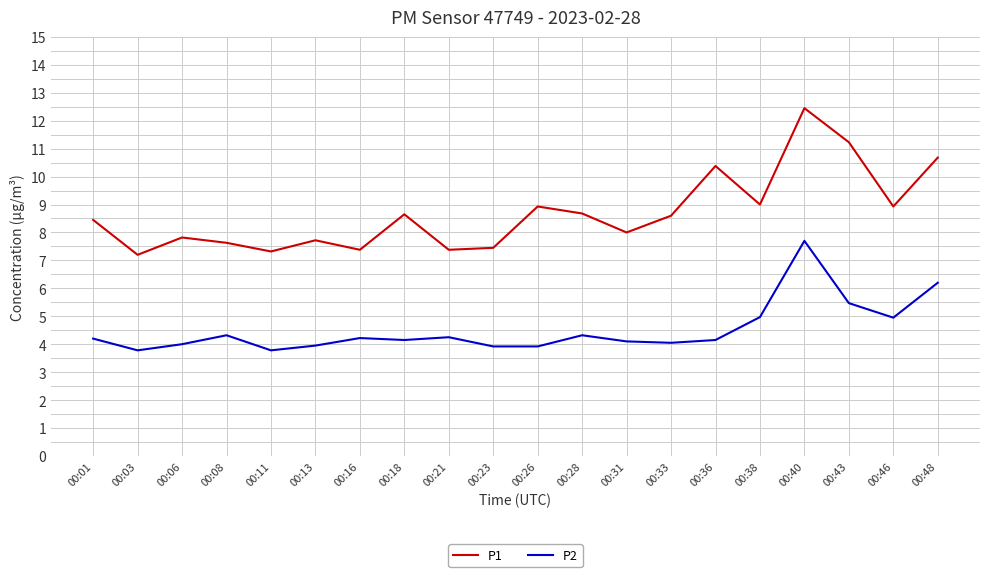

Does the chart display data point markers on the line(s)?

No